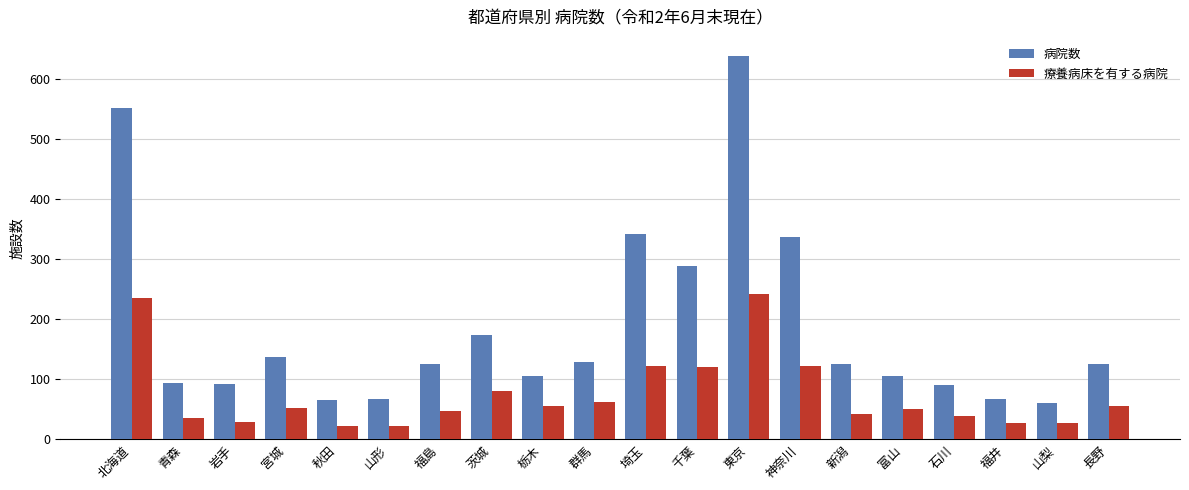

At how many categories does at least one series exceed 373?

2